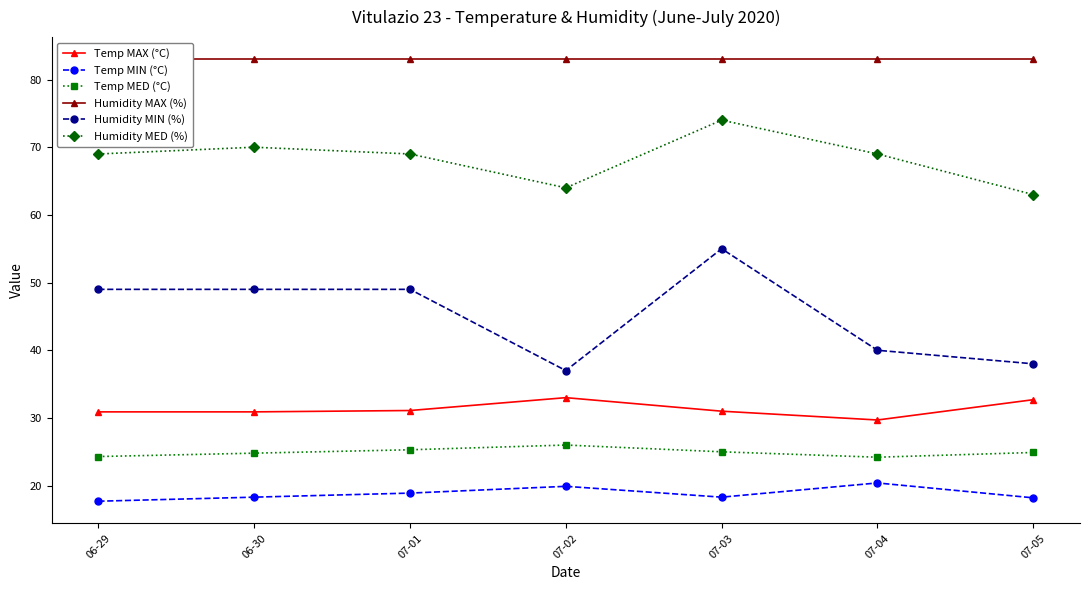

How many data points in Humidity MIN (%) are above 49?

1